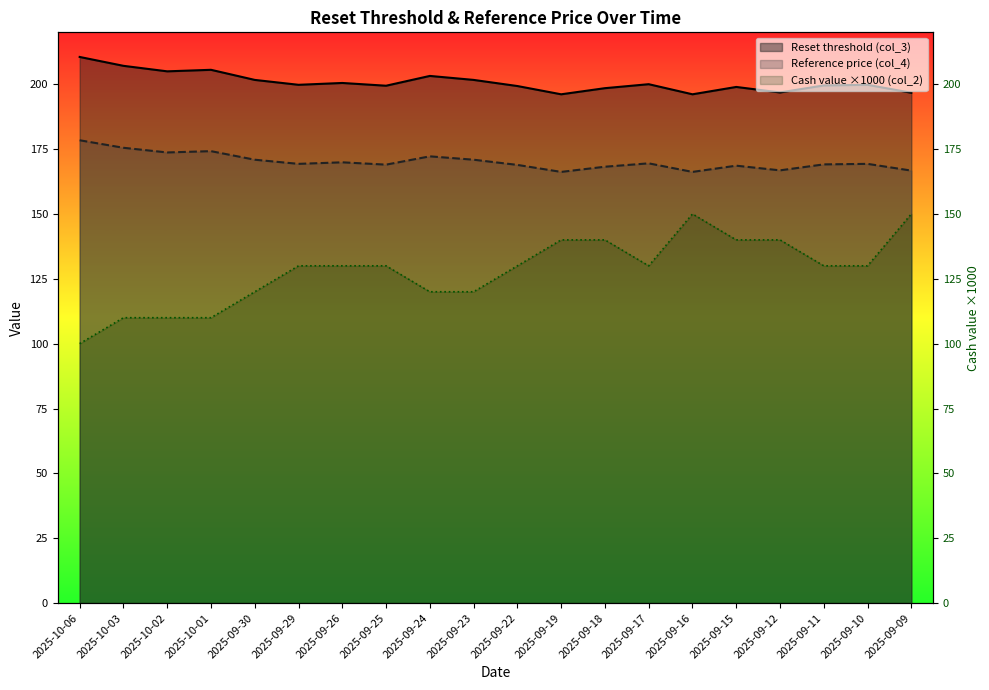

What is the sum of the Reference price (col_4) values at 2025-10-03 and 2025-09-16?

341.7